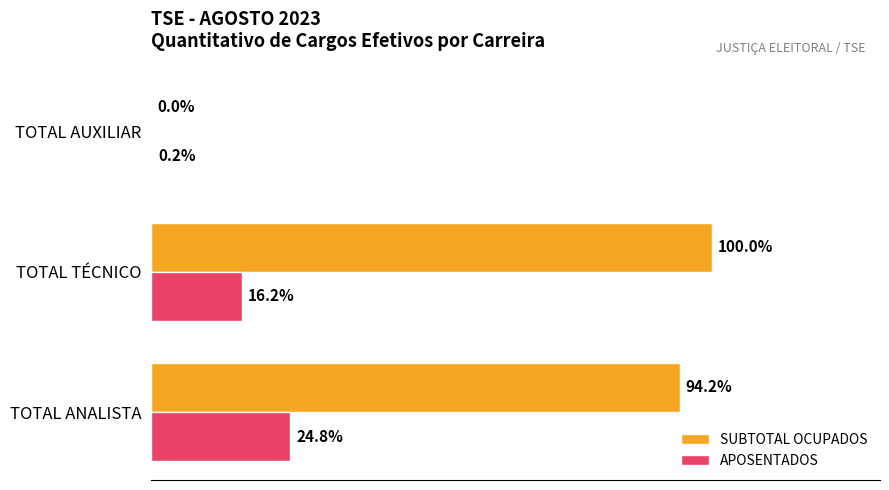

List the series in order of their overall mean, highest first.

SUBTOTAL OCUPADOS, APOSENTADOS